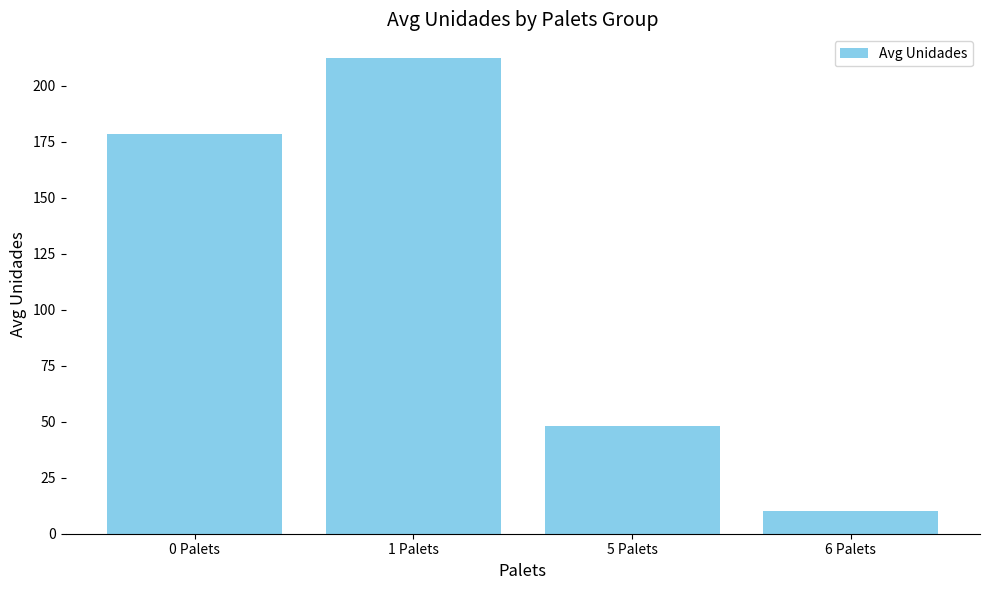

Count the number of data series in this chart.

1